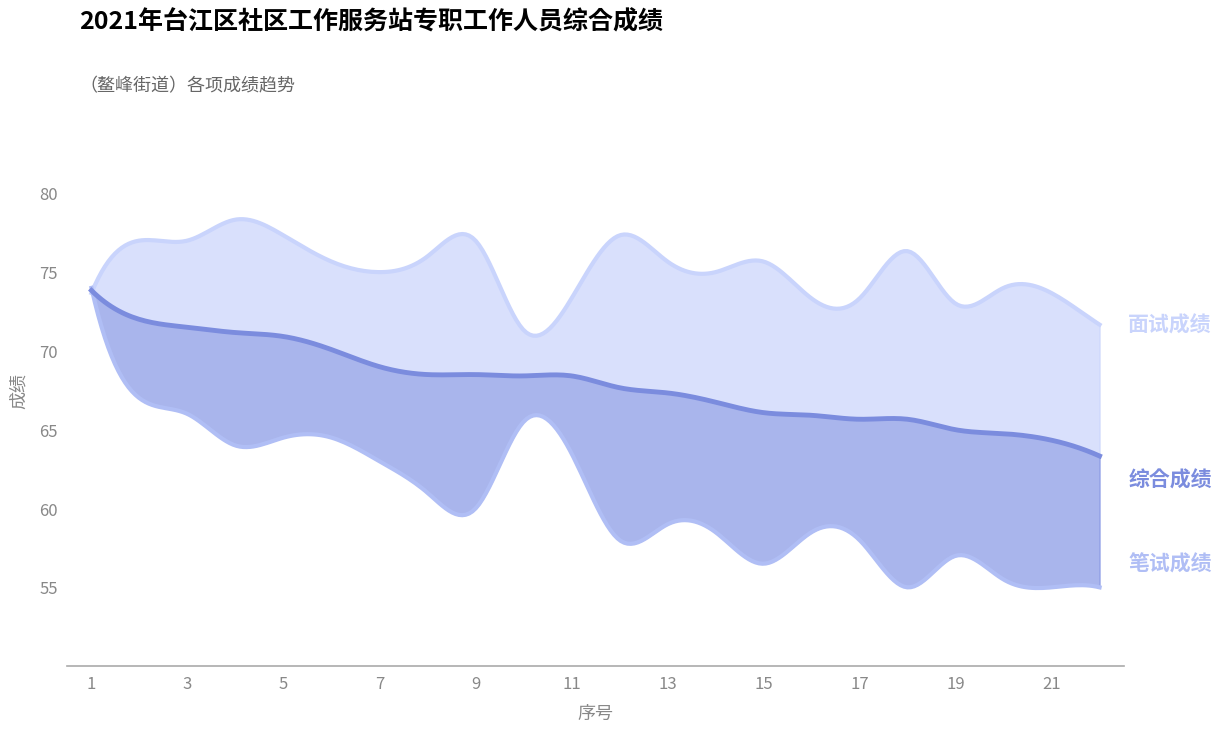

Between which two adjacent categories do 笔试成绩 and 面试成绩 first intersect?

1 and 2